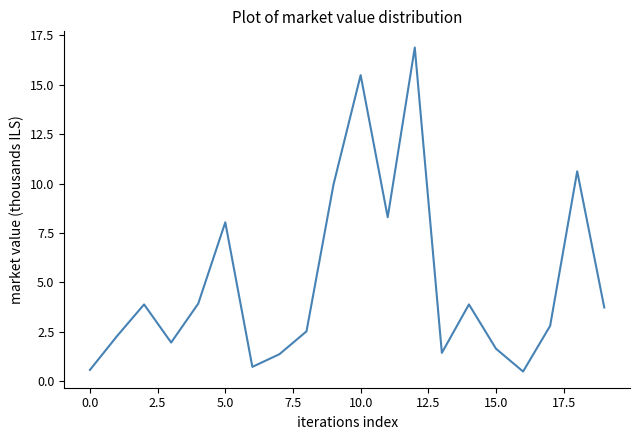

What is the difference between the maximum and minimum values?

16.4